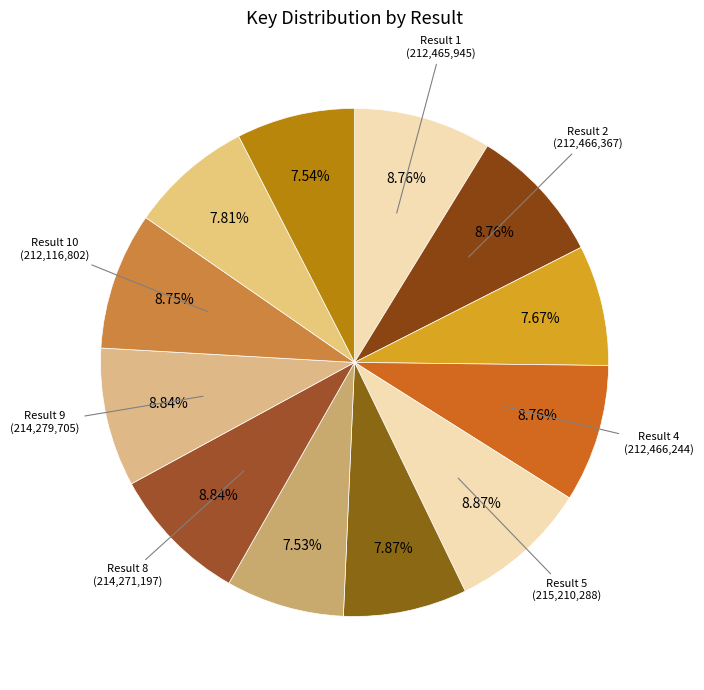

How many segments does this pie chart have?

12